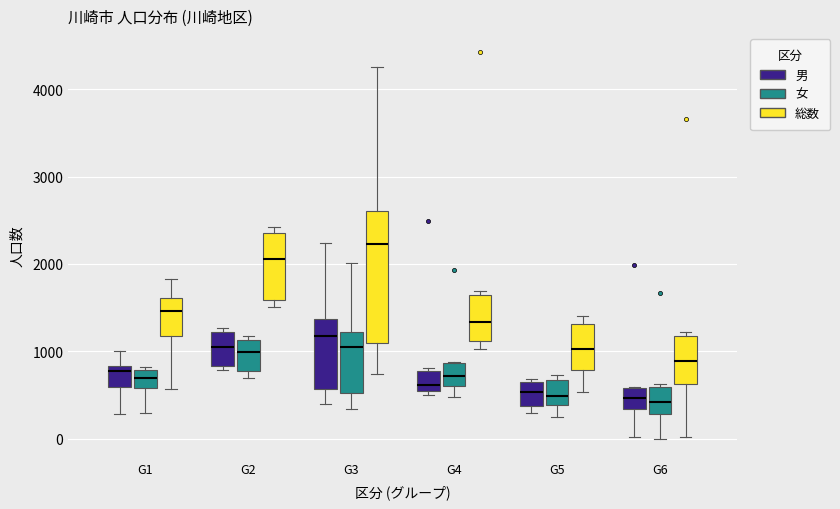

Reading left to right, transcribe this box plot: for each box, give where its median line is, the range the box spans, and where its two whiskers end, as read against the y-axis. The values are not printed on the chart, so give them approximately, as read against the axis.

G1 (男): median 800 (just below the box's upper edge), box 600 to 800, whiskers 300 to 1000
G1 (女): median 700, box 600 to 800, whiskers 300 to 800 (just above the box's upper edge)
G1 (総数): median 1500, box 1200 to 1600, whiskers 600 to 1800
G2 (男): median 1100, box 800 to 1200, whiskers 800 (just below the box's lower edge) to 1300
G2 (女): median 1000, box 800 to 1100, whiskers 700 to 1200
G2 (総数): median 2100, box 1600 to 2400, whiskers 1500 to 2400 (just above the box's upper edge)
G3 (男): median 1200, box 600 to 1400, whiskers 400 to 2200
G3 (女): median 1100, box 500 to 1200, whiskers 300 to 2000
G3 (総数): median 2200, box 1100 to 2600, whiskers 700 to 4300
G4 (男): median 600 (just above the box's lower edge), box 600 to 800, whiskers 500 to 800 (just above the box's upper edge)
G4 (女): median 700, box 600 to 900, whiskers 500 to 900
G4 (総数): median 1300, box 1100 to 1600, whiskers 1000 to 1700
G5 (男): median 500, box 400 to 700, whiskers 300 to 700
G5 (女): median 500, box 400 to 700, whiskers 200 to 700 (just above the box's upper edge)
G5 (総数): median 1000, box 800 to 1300, whiskers 500 to 1400
G6 (男): median 500, box 300 to 600, whiskers 0 to 600
G6 (女): median 400, box 300 to 600, whiskers 0 to 600 (just above the box's upper edge)
G6 (総数): median 900, box 600 to 1200, whiskers 0 to 1200 (just above the box's upper edge)